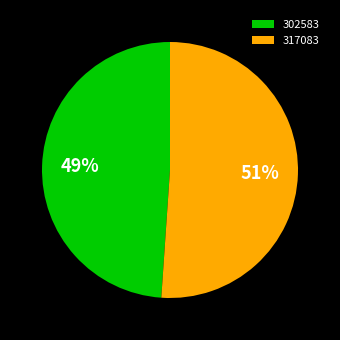

Count the number of slices in the pie.

2